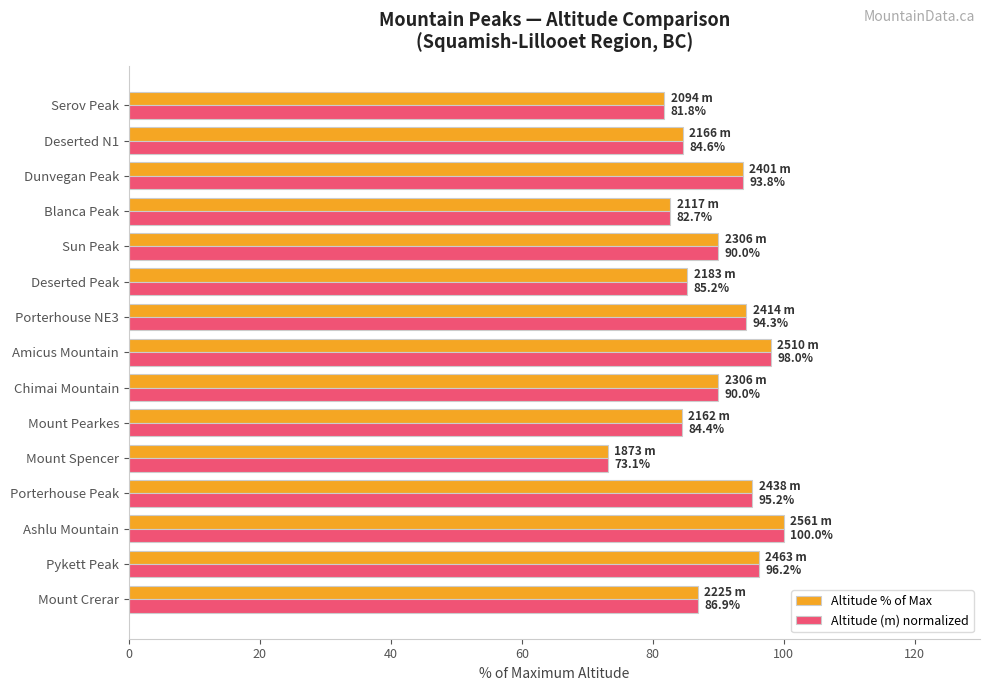

What is the difference between the maximum and minimum values in the Altitude % of Max series?

26.9